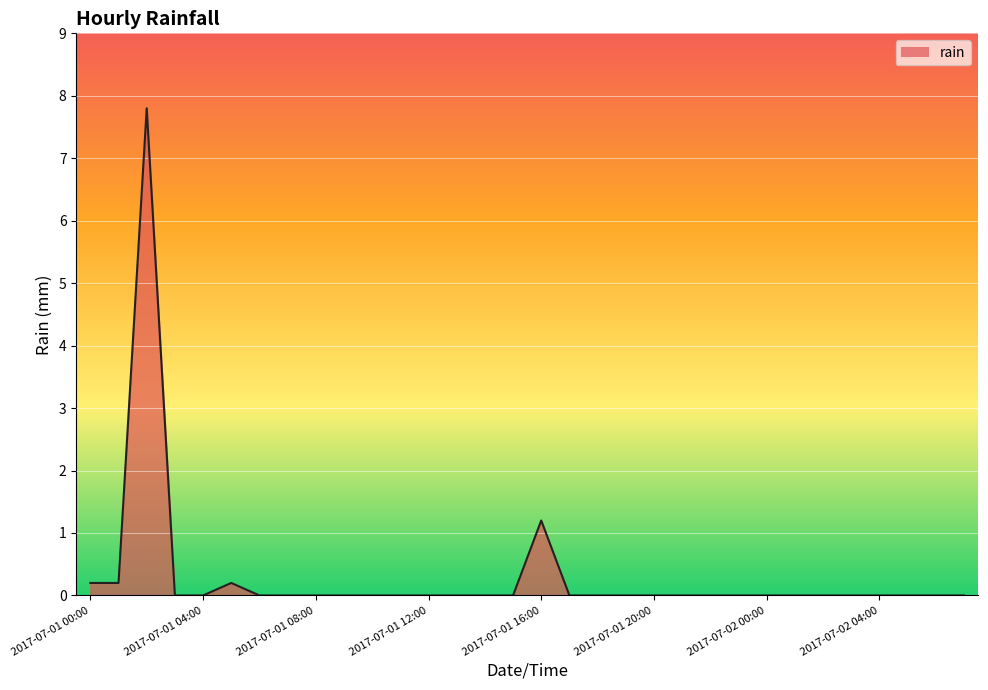

What is the maximum value shown in the chart?

7.8